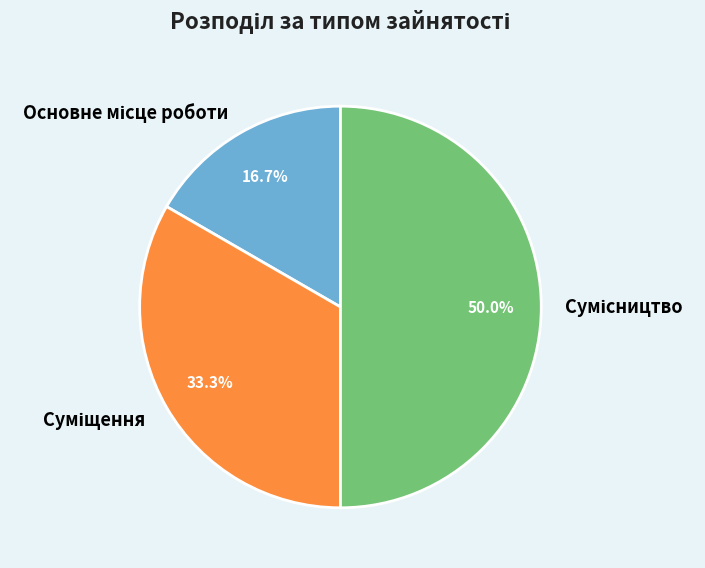

Is there any slice that represents more than half of the pie?

No